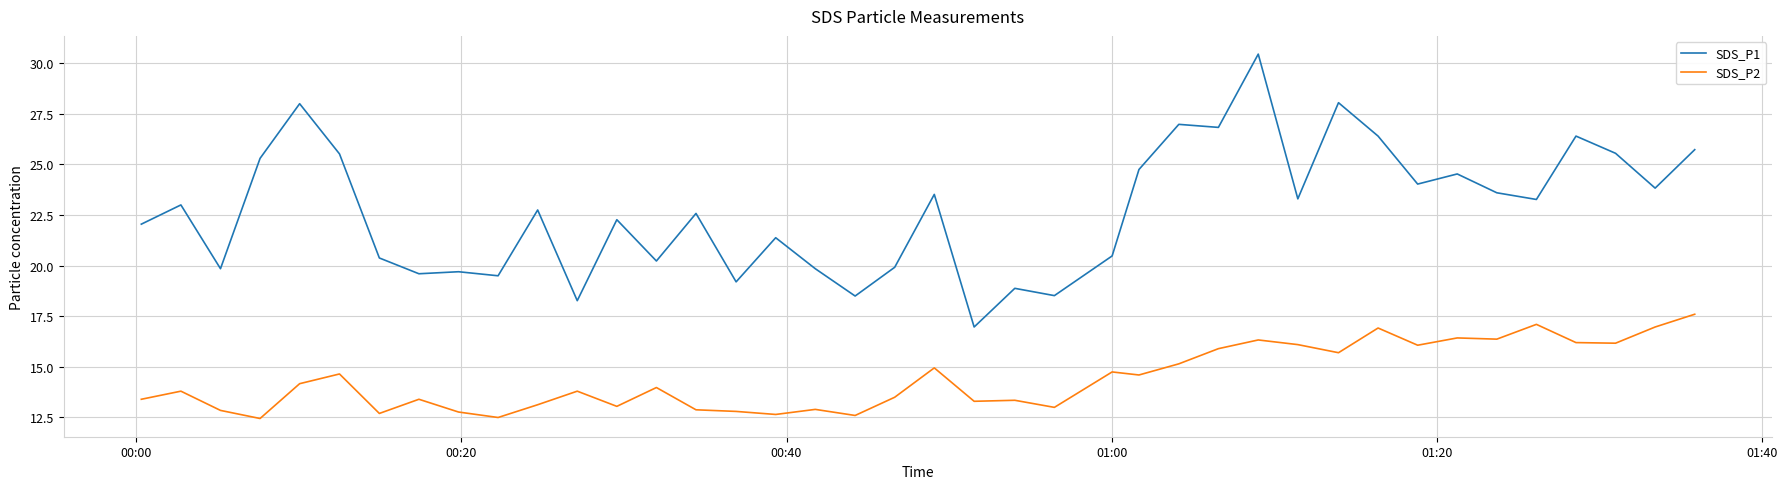

Rank the series by their average value, from highest to lowest.

SDS_P1, SDS_P2